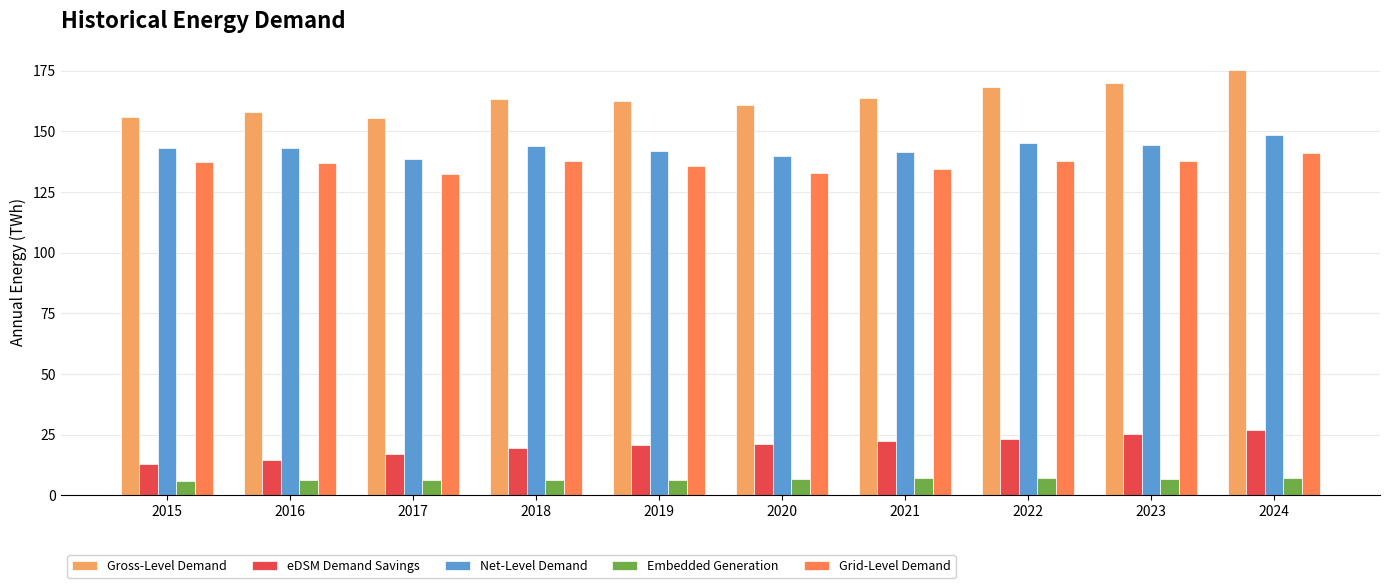

What is the value of the eDSM Demand Savings bar at the 7th from the left?

22.2